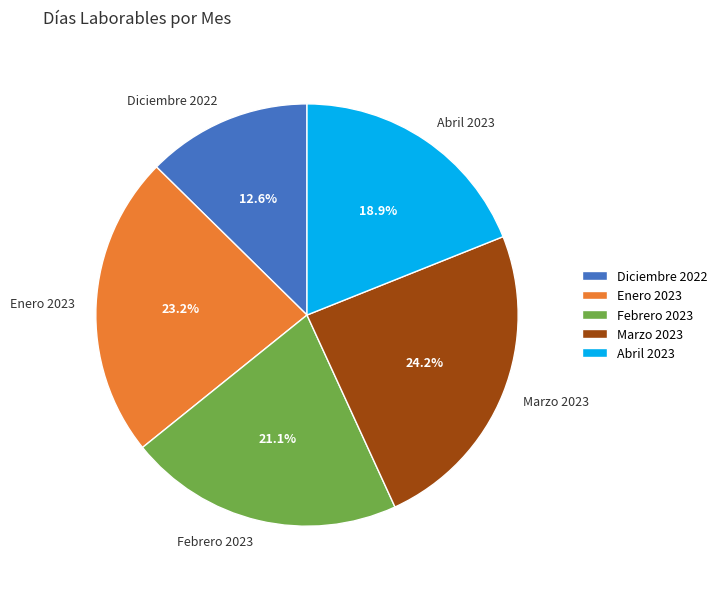

How many segments does this pie chart have?

5